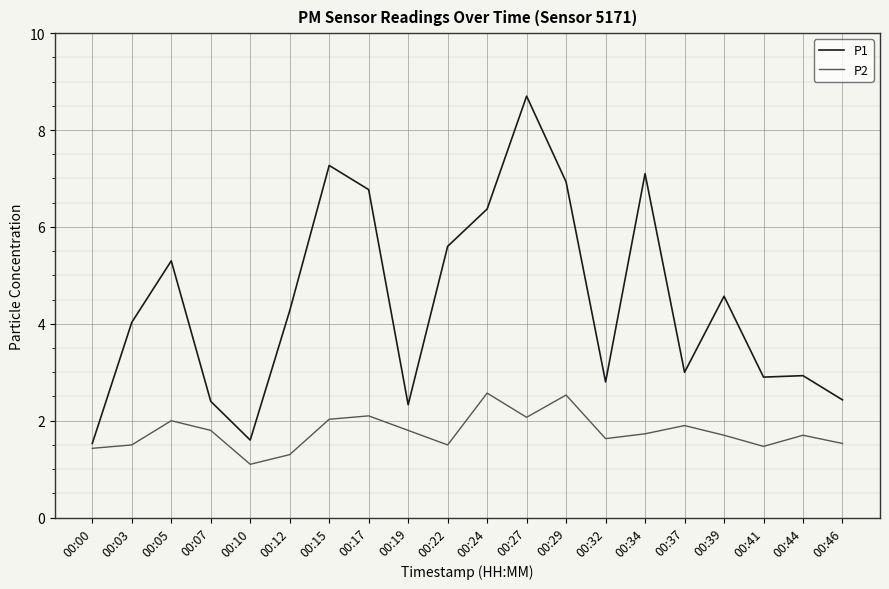

What is the total value across all series at 00:22?

7.1